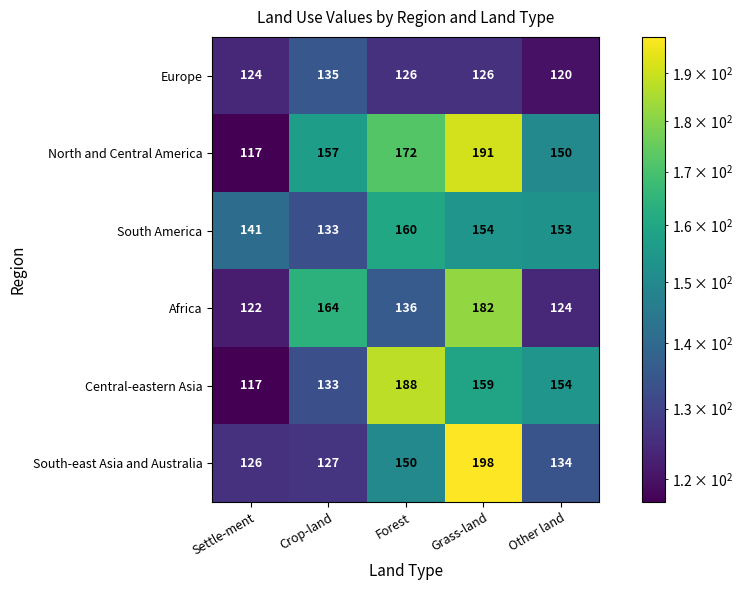

Which category has the lowest value in the South America series?

Crop-land